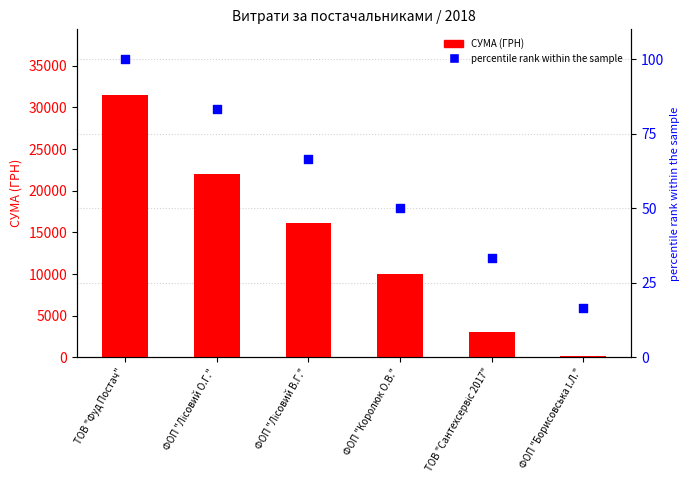

At which category is the sum across all series the highest?

ТОВ "Фуд Постач"